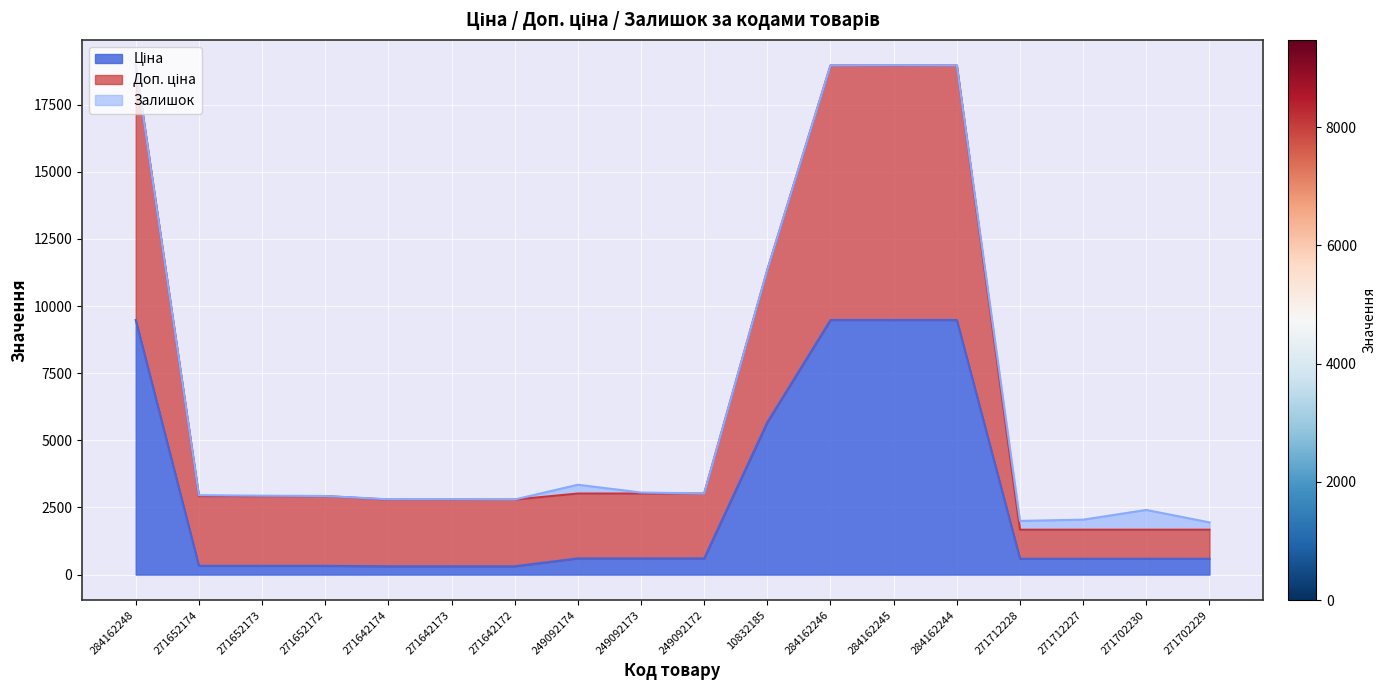

True or false: Доп. ціна and Ціна cross at least once.

False